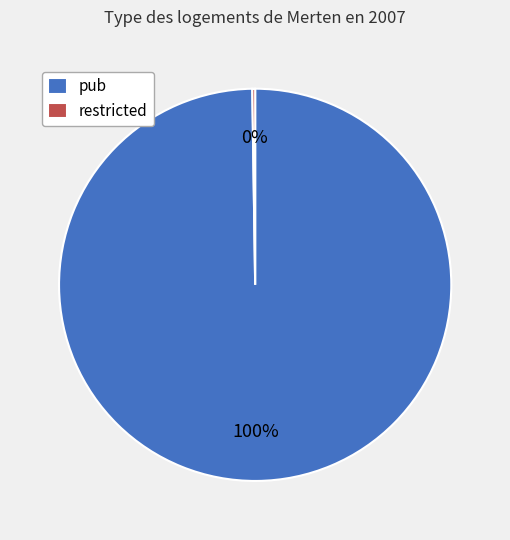

Is it true that pub is 92% of the pie?

False